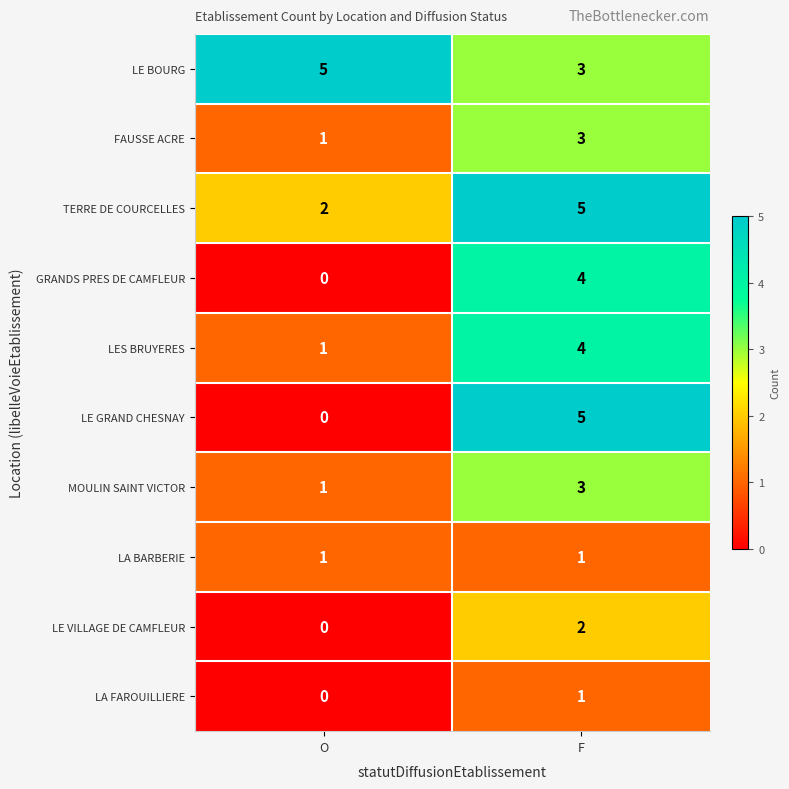

Reading left to right, extract all data points from this chart.

LE BOURG: 5	3
FAUSSE ACRE: 1	3
TERRE DE COURCELLES: 2	5
GRANDS PRES DE CAMFLEUR: 0	4
LES BRUYERES: 1	4
LE GRAND CHESNAY: 0	5
MOULIN SAINT VICTOR: 1	3
LA BARBERIE: 1	1
LE VILLAGE DE CAMFLEUR: 0	2
LA FAROUILLIERE: 0	1